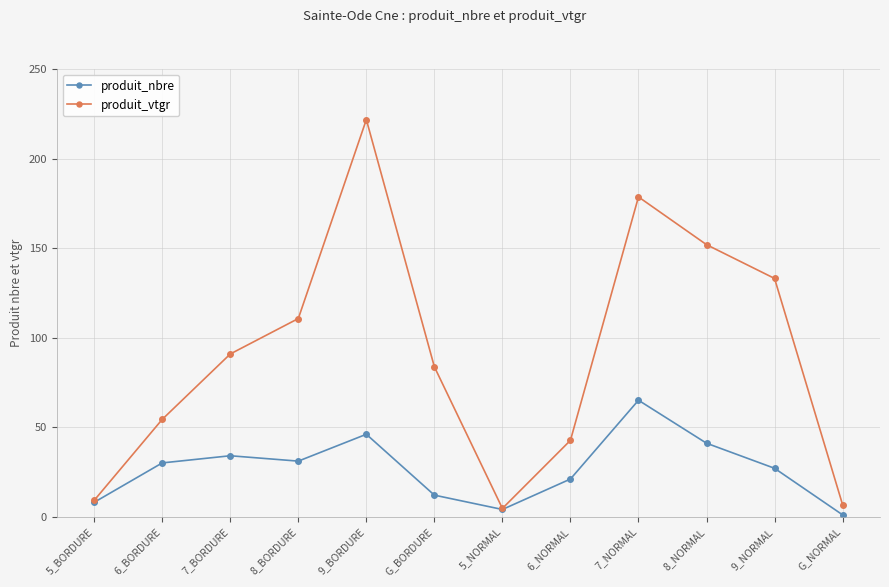

At which category is the sum across all series the highest?

9_BORDURE